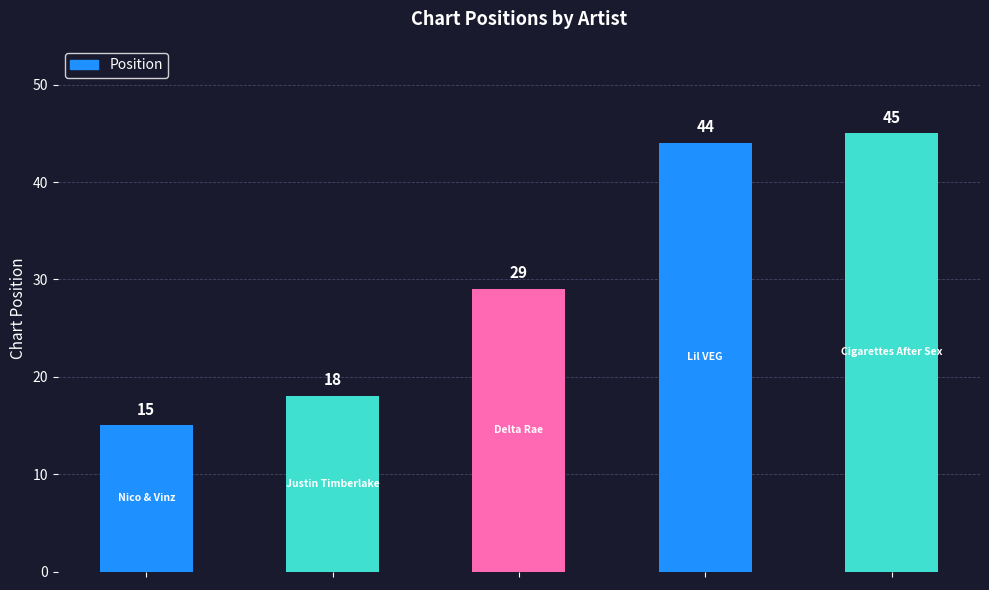

Reading left to right, what are all the values shown in this chart?

15	18	29	44	45